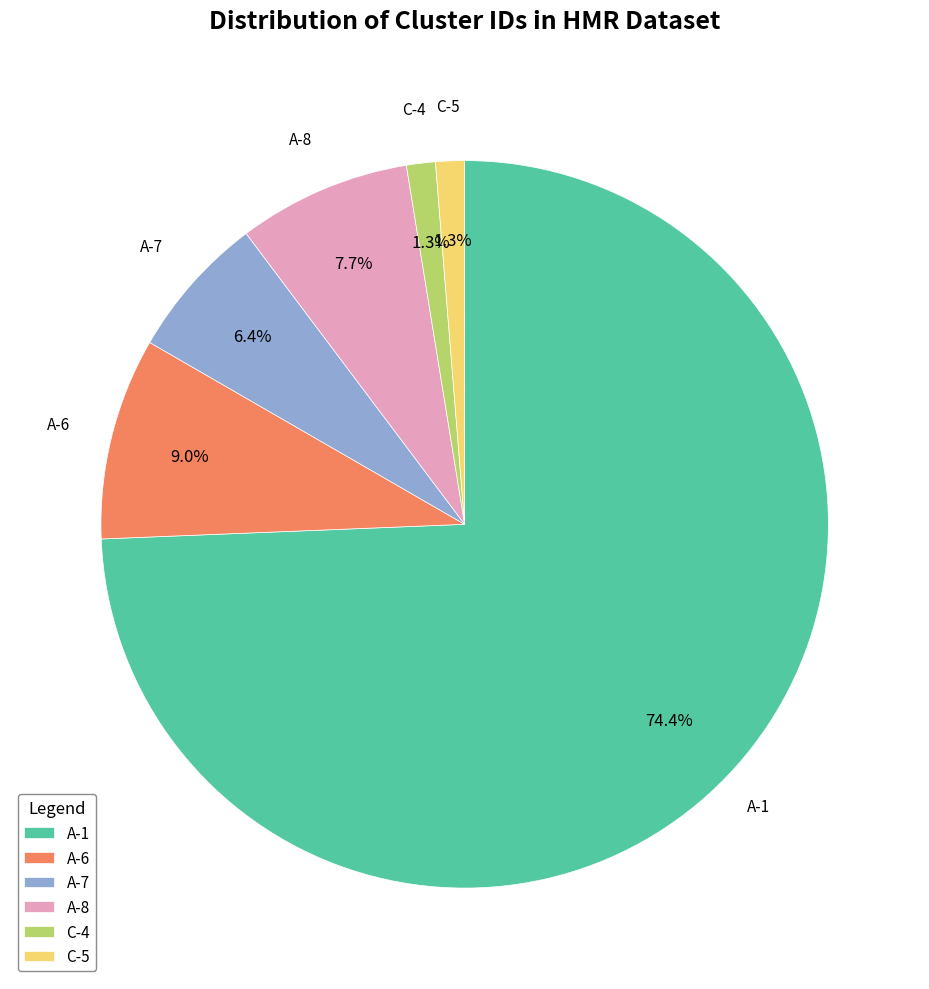

What is the largest slice in the pie chart?

A-1